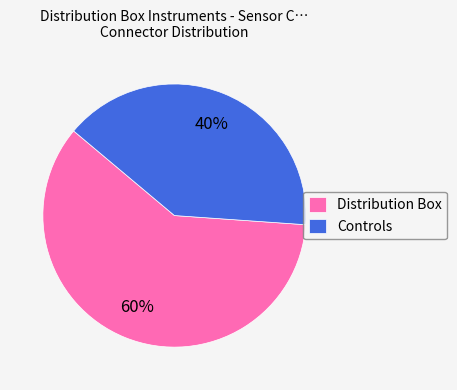

What is the majority slice?

Distribution Box